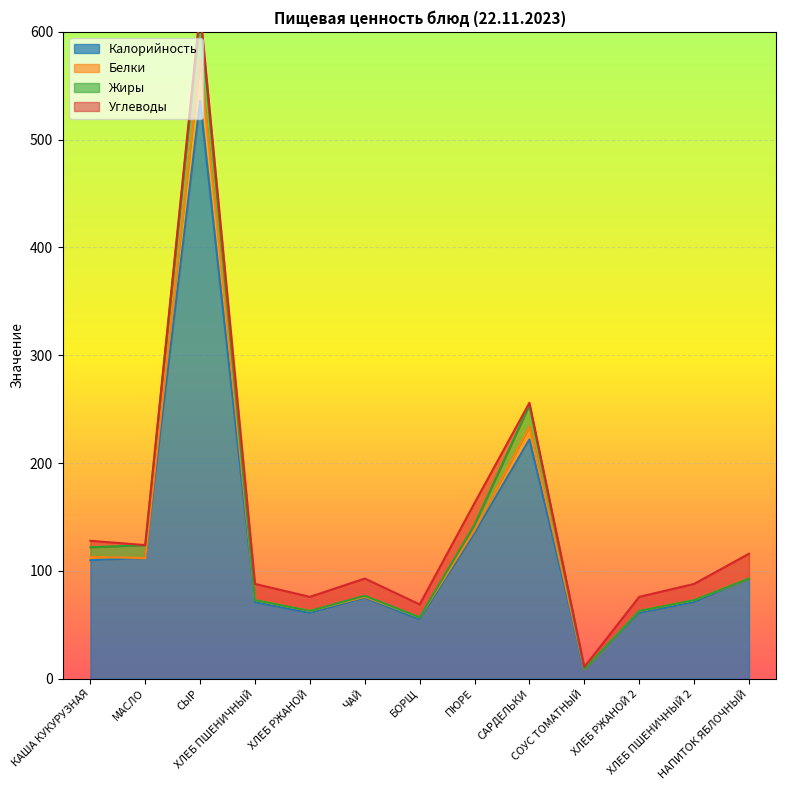

Which series has the largest range (max minus min)?

Калорийность